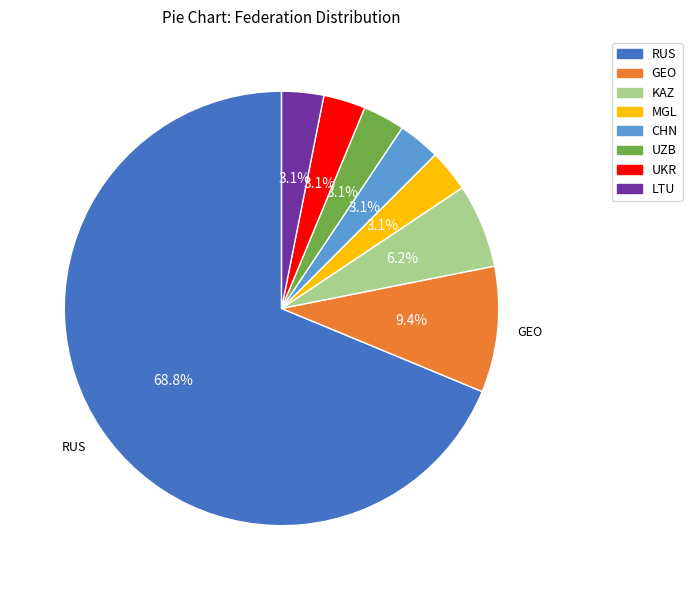

Does any single category account for the majority?

Yes